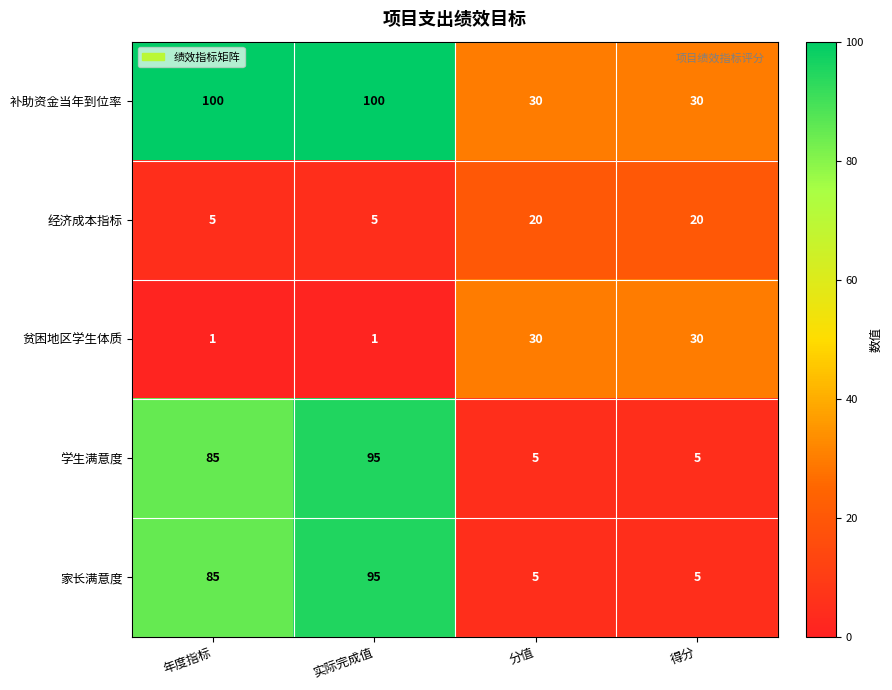

How many distinct data groups are displayed?

5